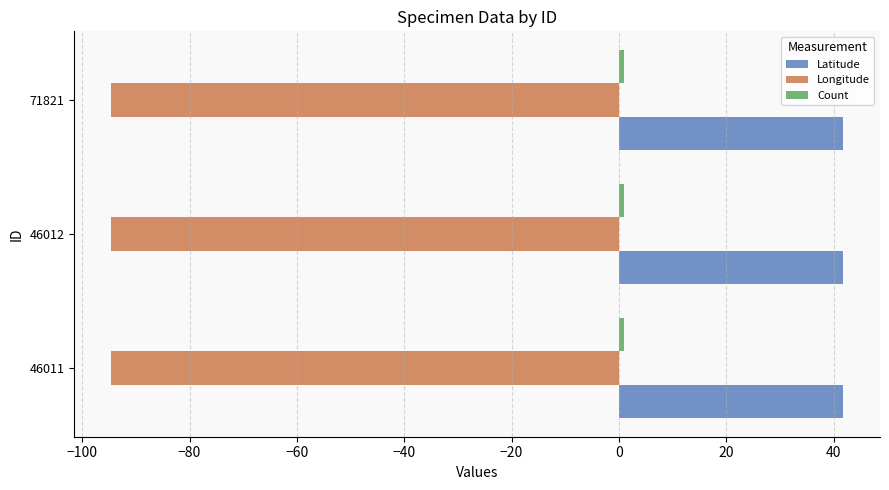

How many categories are shown in the chart?

3